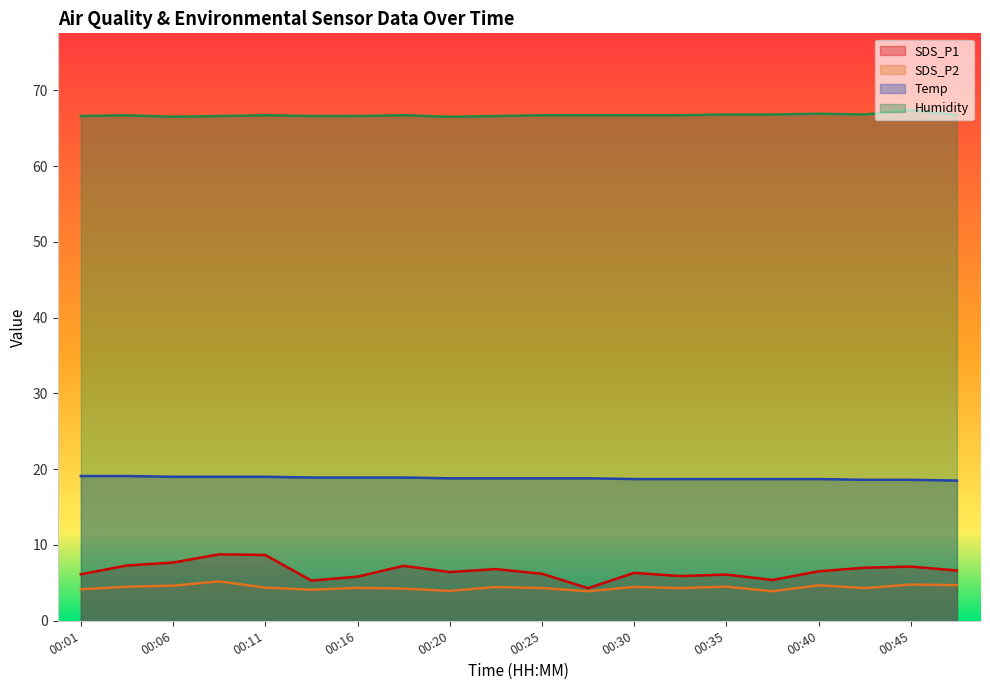

Reading left to right, extract all data points from this chart.

SDS_P1: 6.1	7.3	7.7	8.8	8.7	5.3	5.8	7.2	6.4	6.8	6.2	4.3	6.3	5.9	6.1	5.4	6.5	7.0	7.2	6.6
SDS_P2: 4.2	4.5	4.6	5.2	4.4	4.1	4.3	4.2	4.0	4.5	4.3	3.9	4.5	4.3	4.5	3.9	4.7	4.3	4.8	4.7
Temp: 19.1	19.1	19.0	19.0	19.0	18.9	18.9	18.9	18.8	18.8	18.8	18.8	18.7	18.7	18.7	18.7	18.7	18.6	18.6	18.5
Humidity: 66.6	66.7	66.5	66.6	66.7	66.6	66.6	66.7	66.5	66.6	66.7	66.7	66.7	66.7	66.8	66.8	66.9	66.8	67.4	66.7